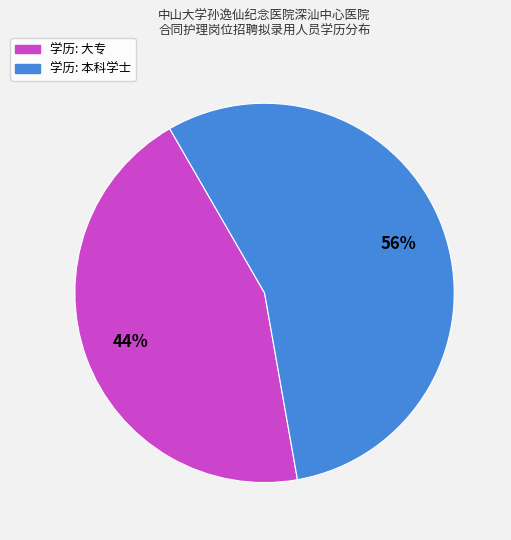

How many slices are in this pie chart?

2